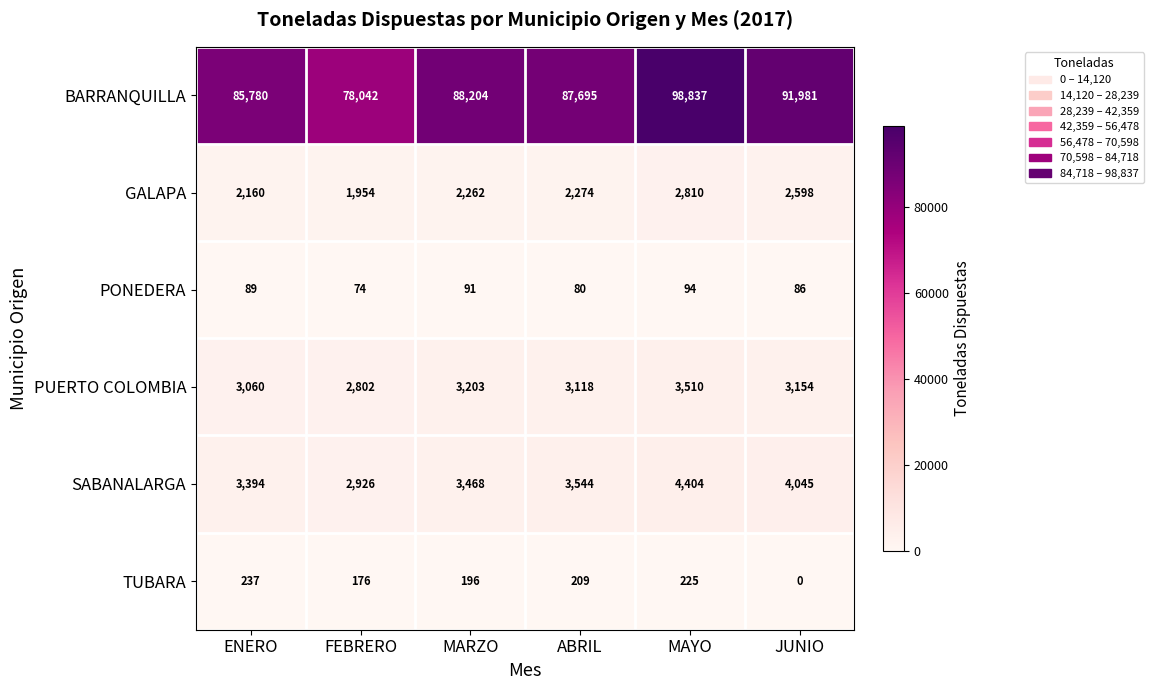

How many values in the TUBARA series are below 209?

3